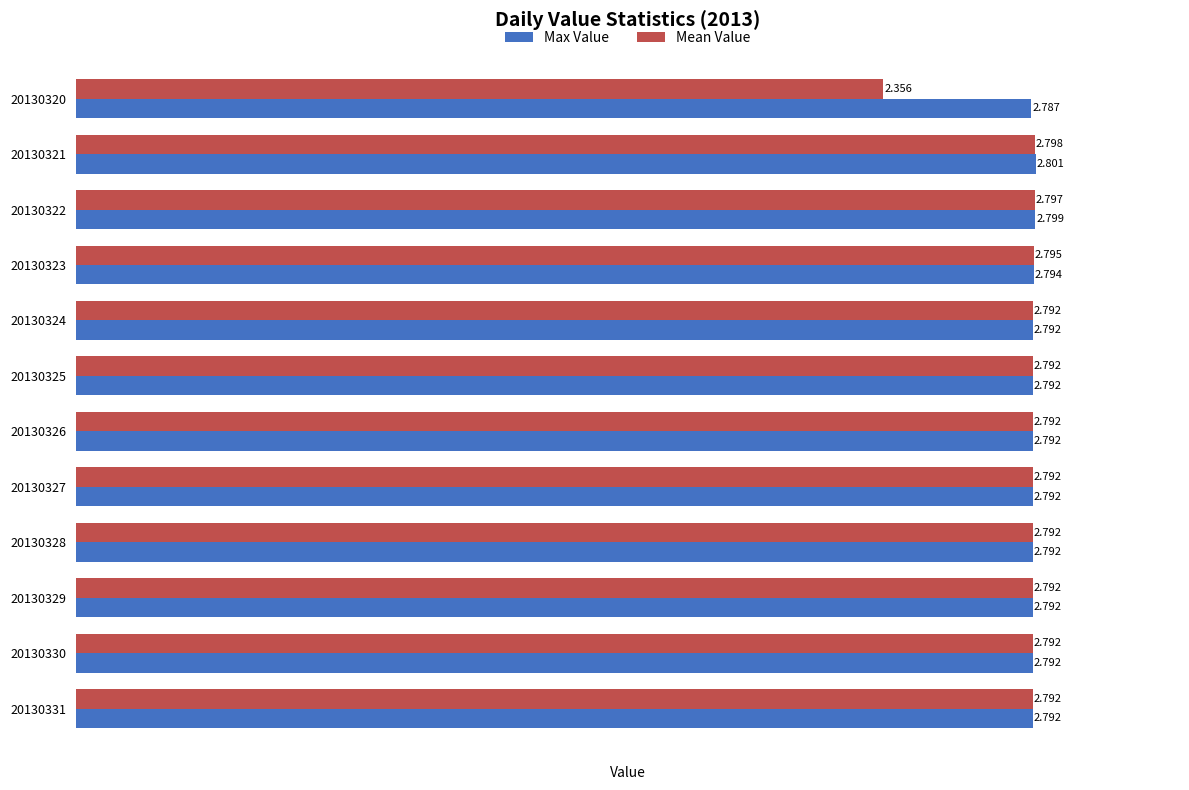

List the series in order of their peak value, lowest first.

Mean Value, Max Value